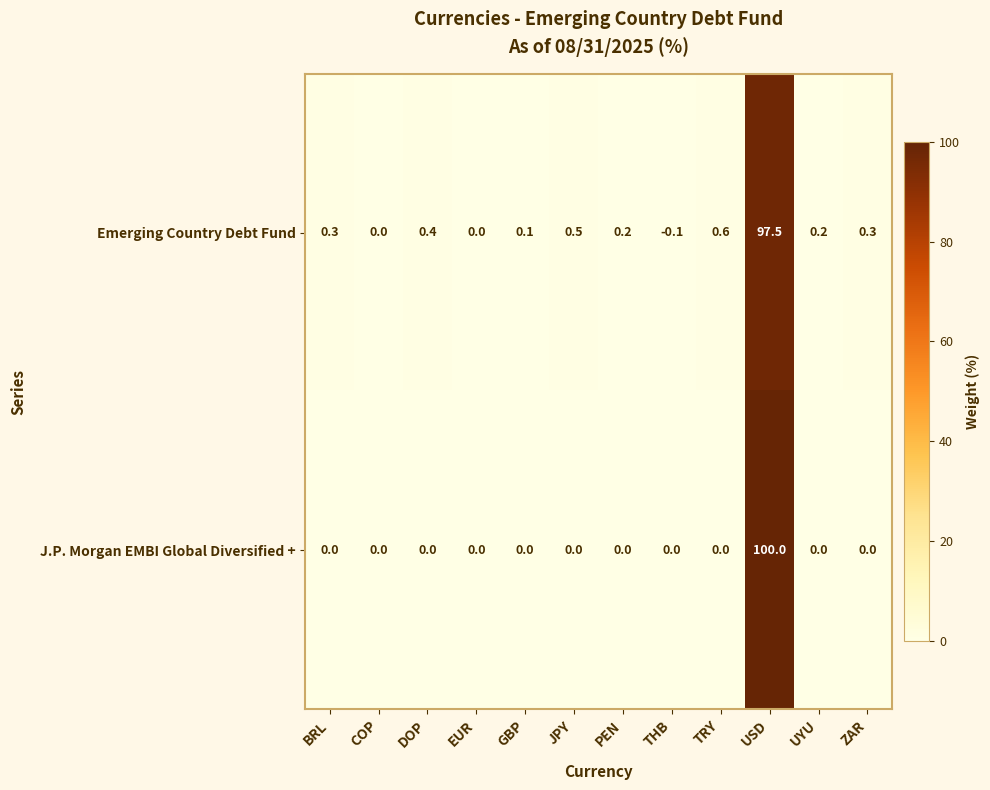

What is the total value across all series at USD?

197.5